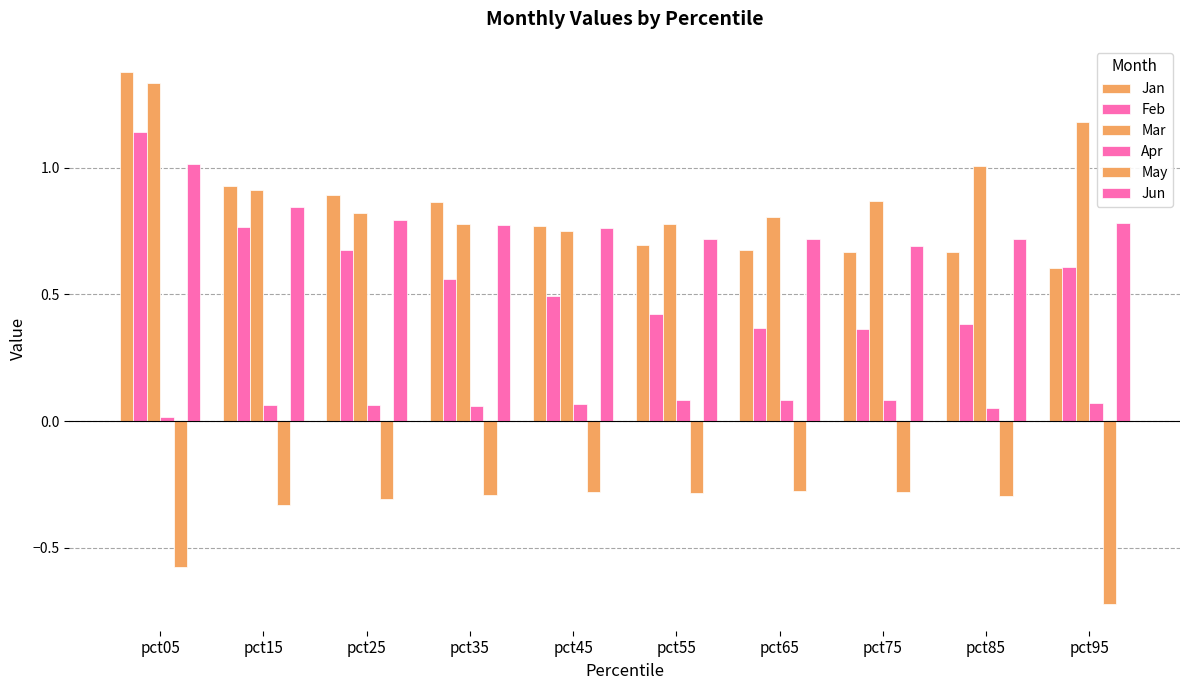

The Apr series shows 0.1 at pct55. True or false?

True